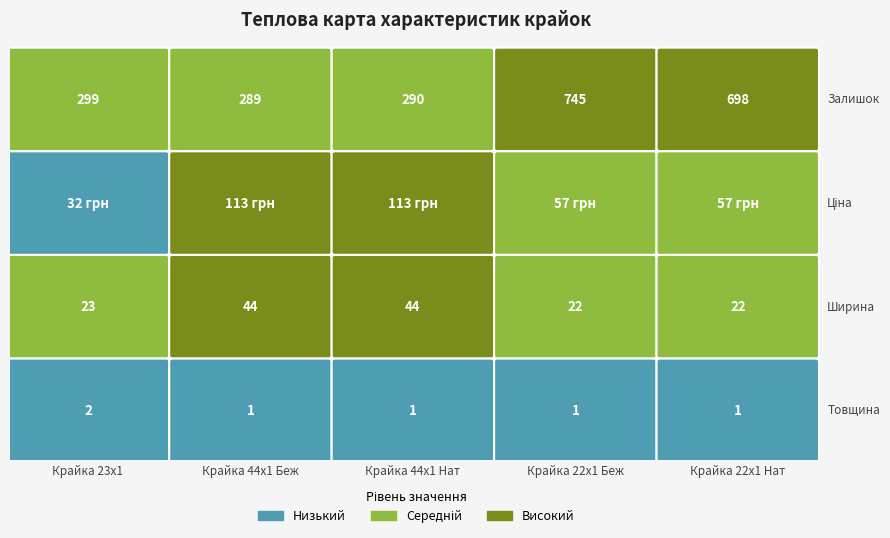

Reading left to right, extract all data points from this chart.

Крайка 23x1: Ширина=23.0	Товщина=2.0	Залишок=299.0	Ціна=32.0
Крайка 44x1 Бежева: Ширина=44.0	Товщина=1.0	Залишок=289.0	Ціна=113.3
Крайка 44x1 Натур: Ширина=44.0	Товщина=1.0	Залишок=290.0	Ціна=113.3
Крайка 22x1 Бежева: Ширина=22.0	Товщина=1.0	Залишок=745.0	Ціна=56.7
Крайка 22x1 Натур: Ширина=22.0	Товщина=1.0	Залишок=698.0	Ціна=56.7